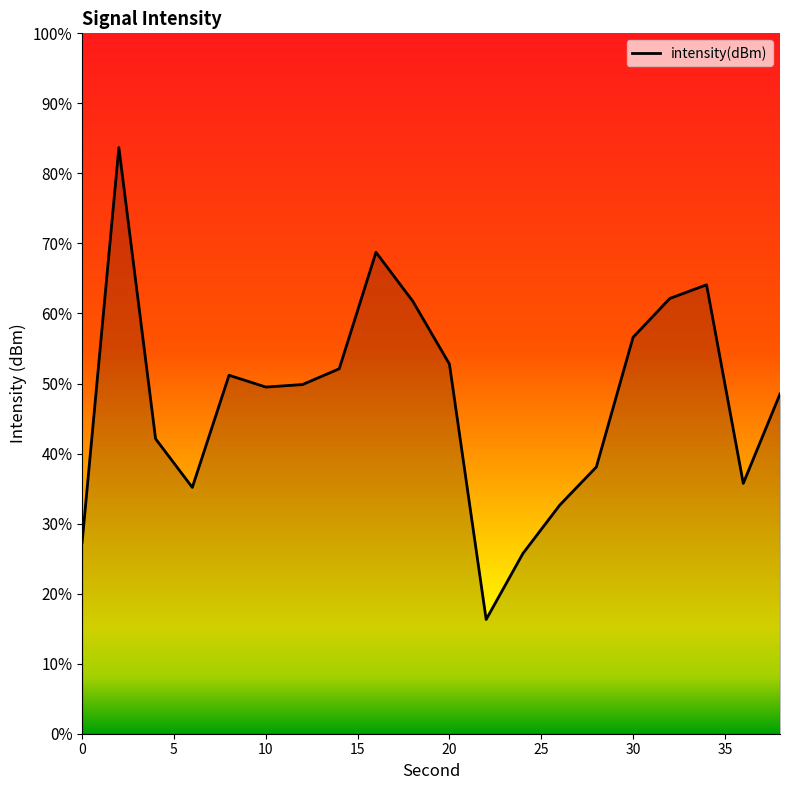

Count the number of data series in this chart.

1